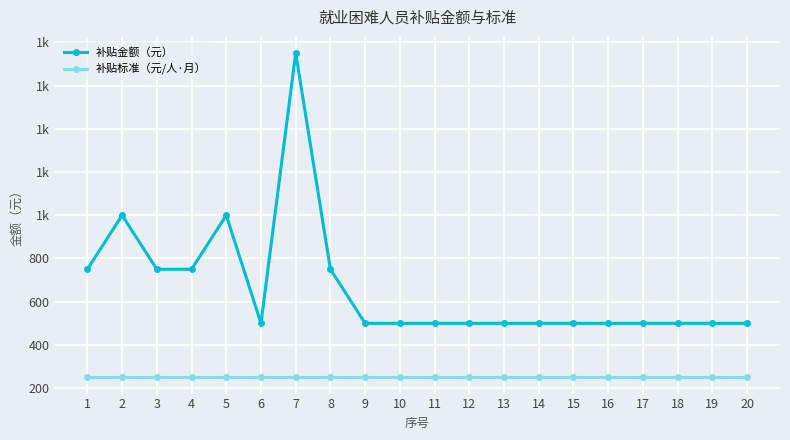

What is the sum of the 补贴标准（元/人·月） values at 20 and 10?

500